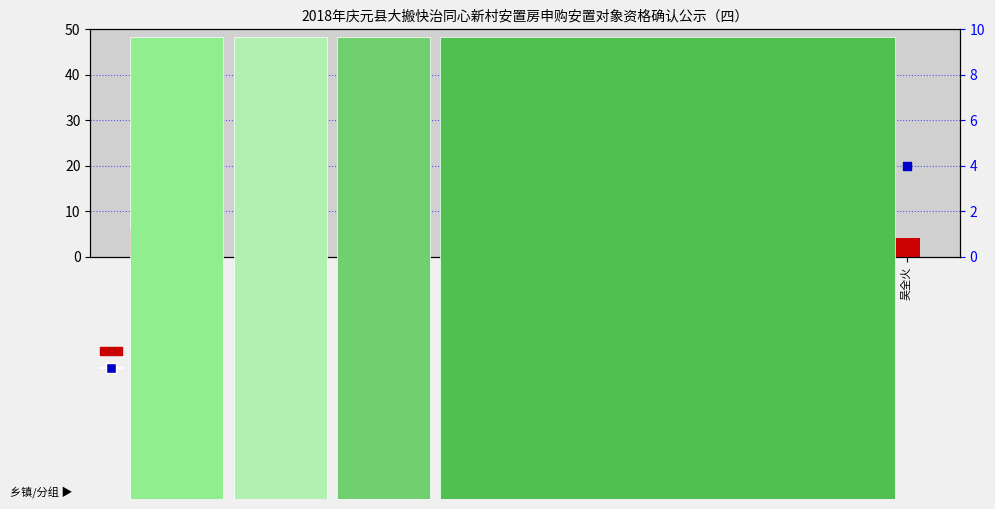

At which category is the sum across all series the highest?

叶长飞